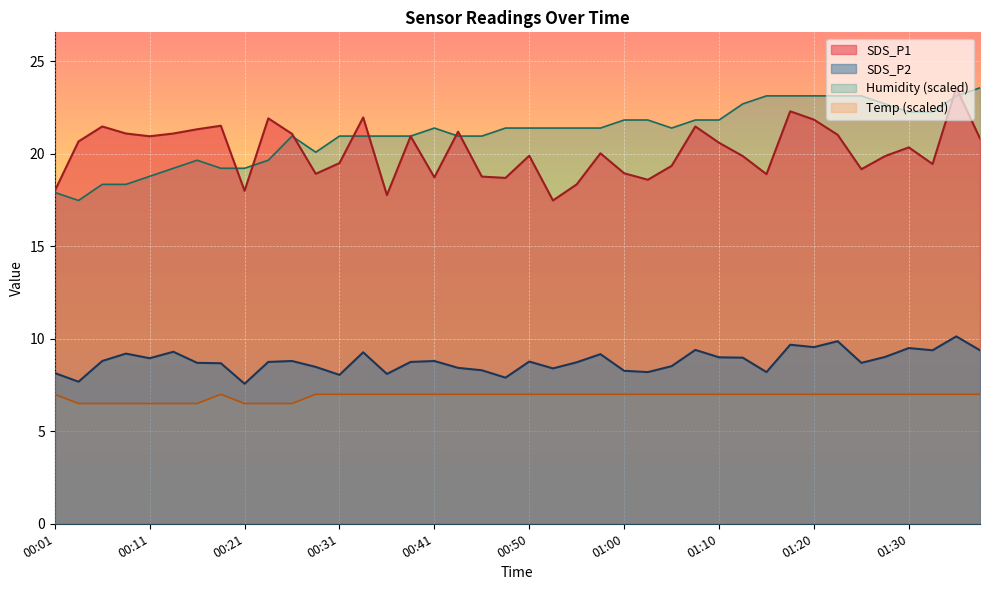

Is it true that Humidity equals 21.4 at 00:48?

True